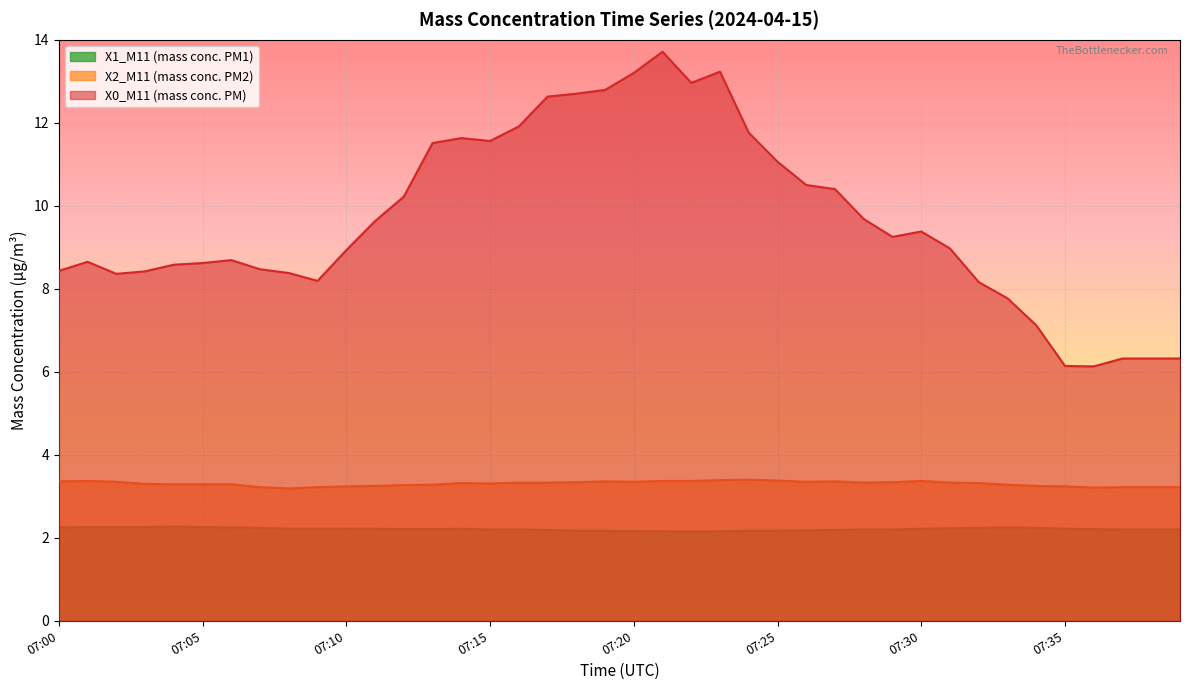

Reading right to left, transcribe all the data shown in this chart.

X0_M11 (mass conc. PM): 07:39=6.3	07:38=6.3	07:37=6.3	07:36=6.1	07:35=6.1	07:34=7.1	07:33=7.8	07:32=8.2	07:31=9.0	07:30=9.4	07:29=9.2	07:28=9.7	07:27=10.4	07:26=10.5	07:25=11.1	07:24=11.8	07:23=13.2	07:22=13.0	07:21=13.7	07:20=13.2	07:19=12.8	07:18=12.7	07:17=12.6	07:16=11.9	07:15=11.6	07:14=11.6	07:13=11.5	07:12=10.2	07:11=9.6	07:10=8.9	07:09=8.2	07:08=8.4	07:07=8.5	07:06=8.7	07:05=8.6	07:04=8.6	07:03=8.4	07:02=8.4	07:01=8.7	07:00=8.4
X2_M11 (mass conc. PM2): 07:39=3.2	07:38=3.2	07:37=3.2	07:36=3.2	07:35=3.2	07:34=3.2	07:33=3.3	07:32=3.3	07:31=3.3	07:30=3.4	07:29=3.3	07:28=3.3	07:27=3.4	07:26=3.4	07:25=3.4	07:24=3.4	07:23=3.4	07:22=3.4	07:21=3.4	07:20=3.4	07:19=3.4	07:18=3.3	07:17=3.3	07:16=3.3	07:15=3.3	07:14=3.3	07:13=3.3	07:12=3.3	07:11=3.2	07:10=3.2	07:09=3.2	07:08=3.2	07:07=3.2	07:06=3.3	07:05=3.3	07:04=3.3	07:03=3.3	07:02=3.4	07:01=3.4	07:00=3.4
X1_M11 (mass conc. PM1): 07:39=2.2	07:38=2.2	07:37=2.2	07:36=2.2	07:35=2.2	07:34=2.2	07:33=2.2	07:32=2.2	07:31=2.2	07:30=2.2	07:29=2.2	07:28=2.2	07:27=2.2	07:26=2.2	07:25=2.2	07:24=2.2	07:23=2.2	07:22=2.1	07:21=2.2	07:20=2.2	07:19=2.2	07:18=2.2	07:17=2.2	07:16=2.2	07:15=2.2	07:14=2.2	07:13=2.2	07:12=2.2	07:11=2.2	07:10=2.2	07:09=2.2	07:08=2.2	07:07=2.2	07:06=2.2	07:05=2.3	07:04=2.3	07:03=2.3	07:02=2.3	07:01=2.3	07:00=2.2